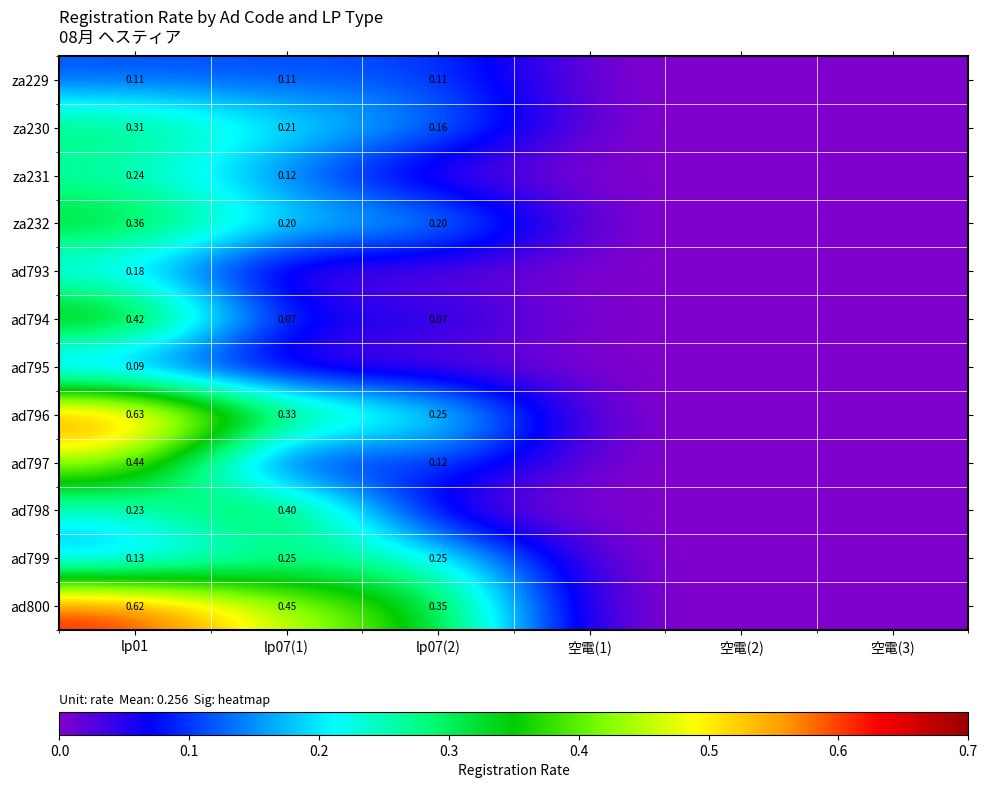

What is the maximum value shown in the chart?

0.6